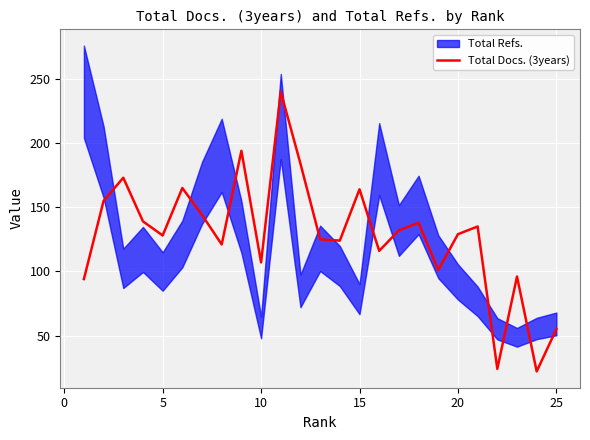

The Total Docs. (3years) series shows 290 at 15. True or false?

False